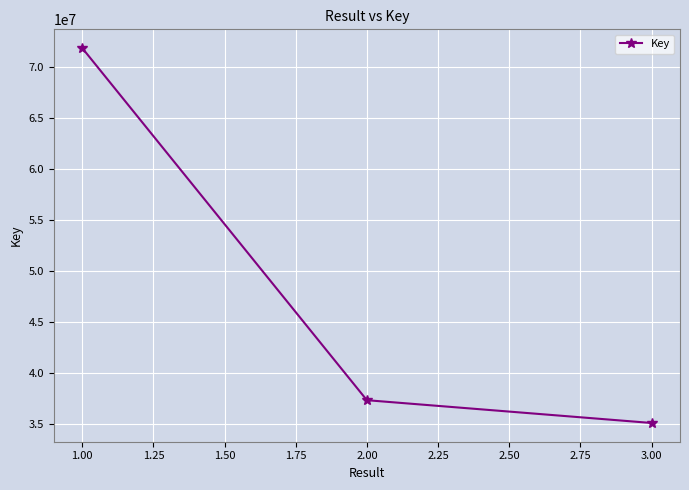

At which label does the data first exceed 37293750?

1.00